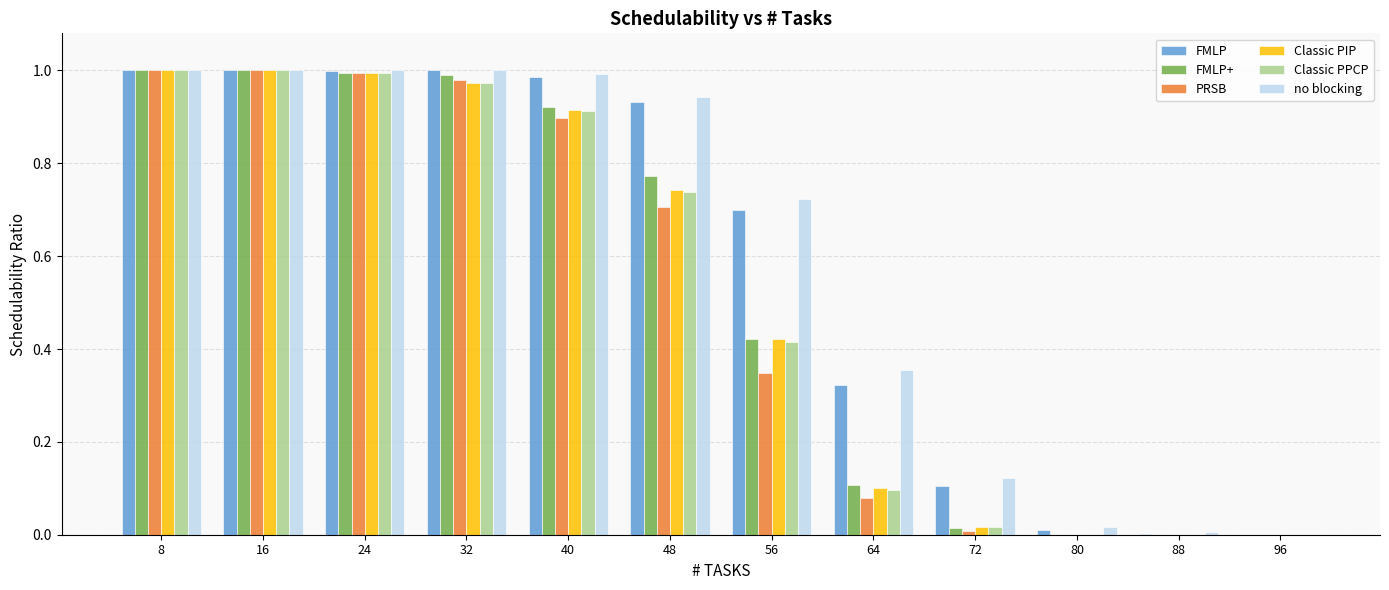

The PRSB series shows 0.0 at 72. True or false?

True